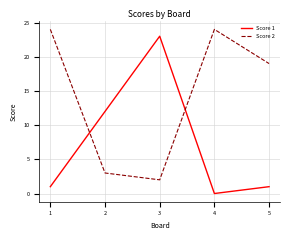

At which label is Score 1 closest to 11?

2